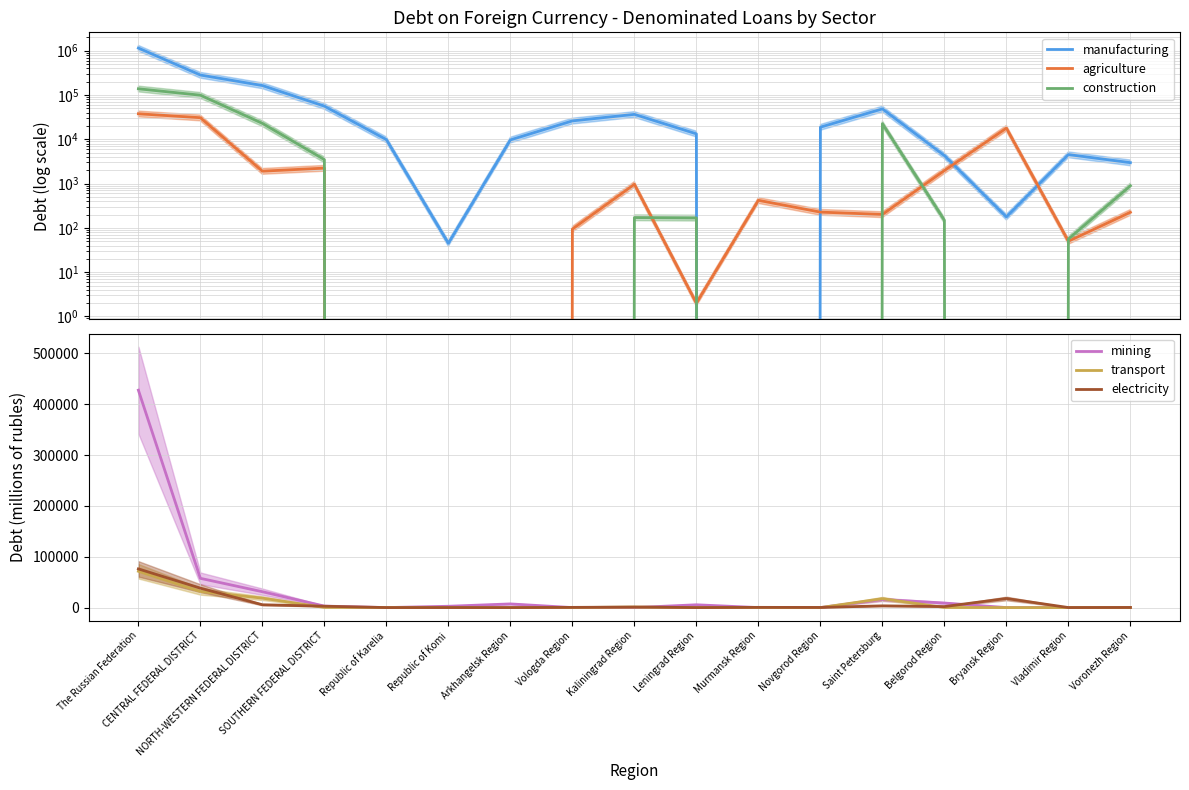

Where is the first local maximum for mining?

Arkhangelsk Region